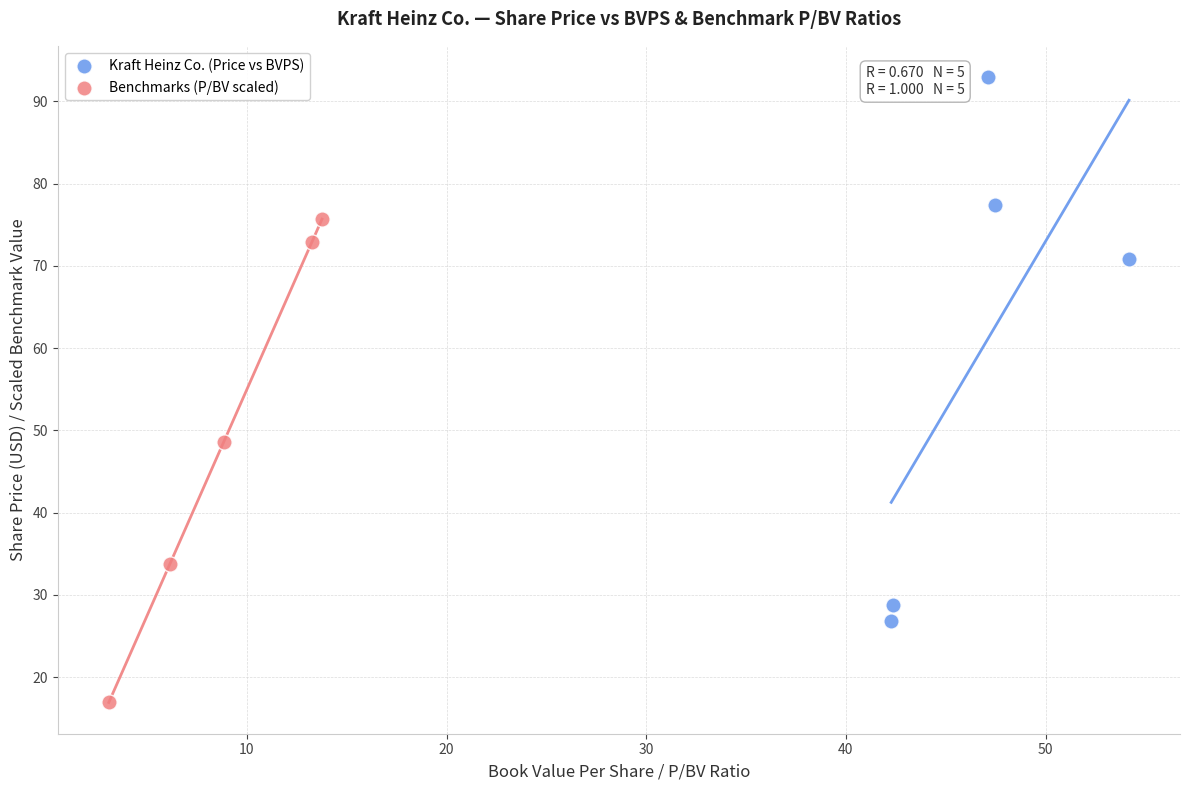

Which series contains the highest Y value?

Kraft Heinz Co. (Price vs BVPS)